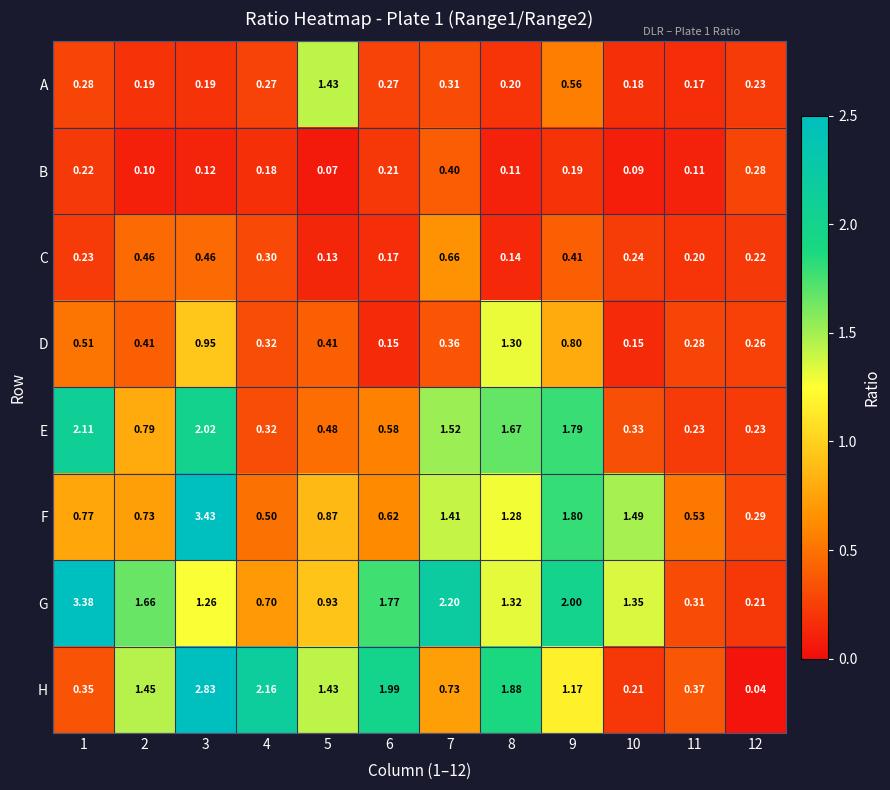

Which series has the largest total across all categories?

G